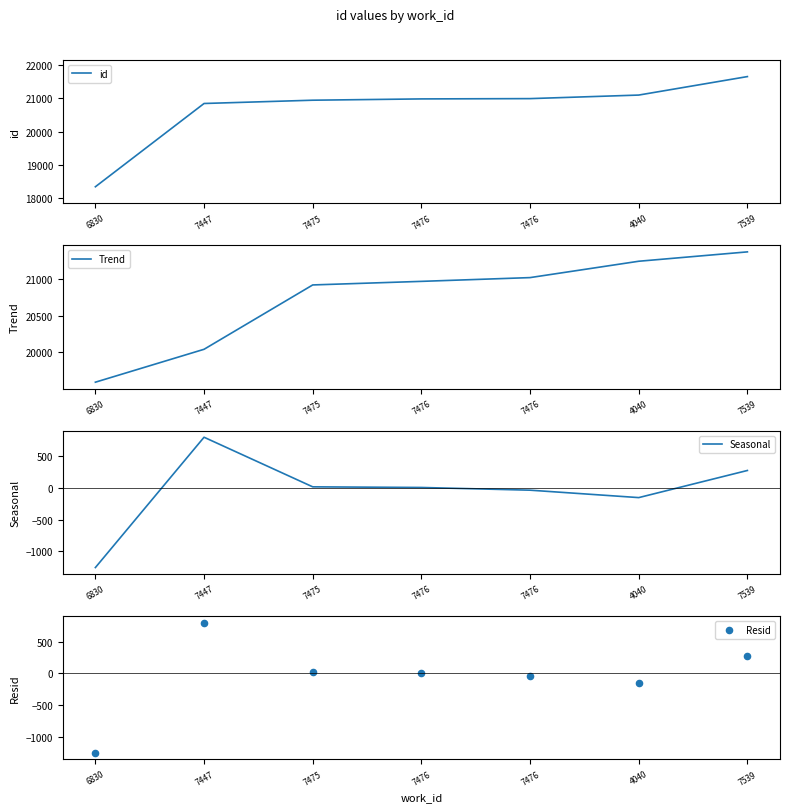

Which series reaches the minimum Y coordinate?

Seasonal